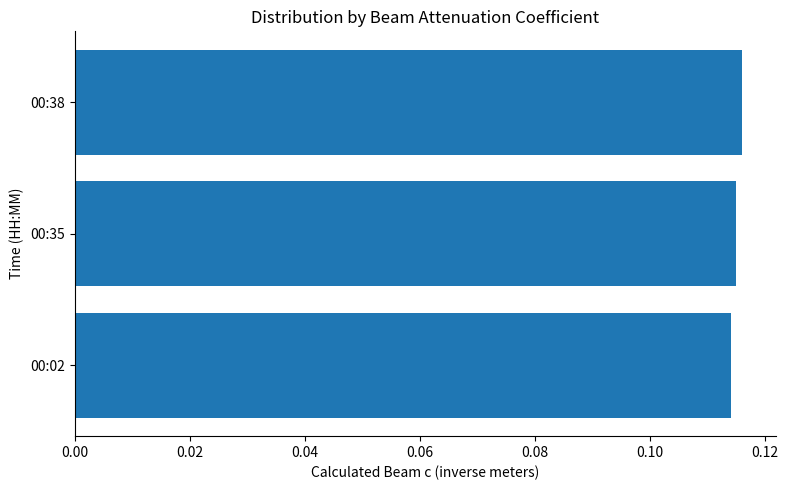

True or false: the data shows 0.0 at 00:02.

False